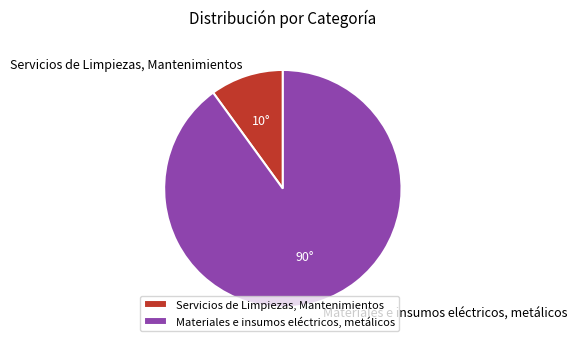

True or false: Servicios de Limpiezas, Mantenimientos accounts for 10% of the total.

True